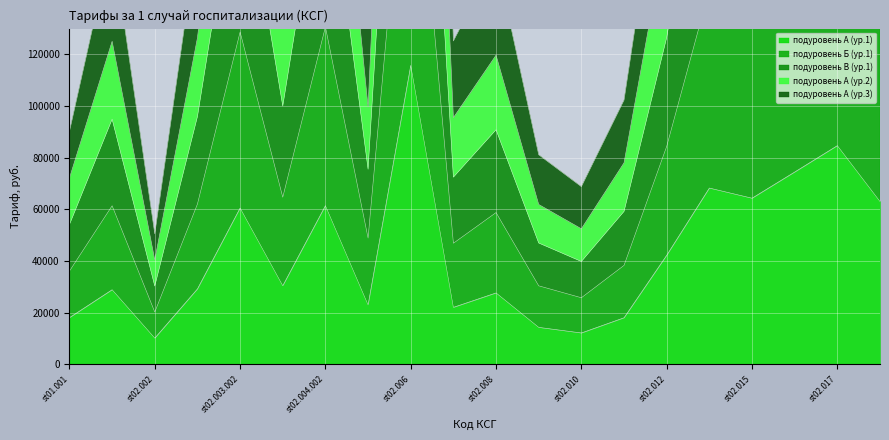

Reading left to right, extract all data points from this chart.

подуровень А (ур.1): 18031.1	28842.6	10097.4	29152.7	60476.4	30393.3	61406.8	22950.0	115759.8	22019.6	27602.0	14266.2	12095.3	17987.9	42192.8	68229.8	64298.3	74439.7	84657.7	63018.1
подуровень Б (ур.1): 90155.6	164000.3	50487.2	165763.8	343871.6	172817.5	349162.0	130494.9	578799.2	125204.5	156946.5	81118.4	68774.3	102279.8	210964.2	387957.7	350645.9	402545.4	458829.4	340033.6
подуровень В (ур.1): 54093.4	94912.2	30292.3	95932.8	199009.6	100015.1	202071.2	75521.6	347279.5	72459.9	90830.0	46945.8	39801.9	59192.6	126578.5	224523.6	205248.4	236177.9	269032.8	199623.4
подуровень А (ур.2): 36062.3	61374.4	20194.9	62034.3	128688.2	64674.0	130668.0	48835.5	231519.7	46855.7	58734.6	30357.2	25737.6	38276.5	84385.7	145186.6	134032.2	154537.3	175941.6	130686.6
подуровень А (ур.3): 72124.5	125096.4	40389.7	126441.5	262298.8	131822.0	266334.2	99539.0	463039.4	95503.7	119715.9	61875.6	52459.8	78017.1	168771.4	295926.9	271523.3	312675.0	356100.0	264332.6